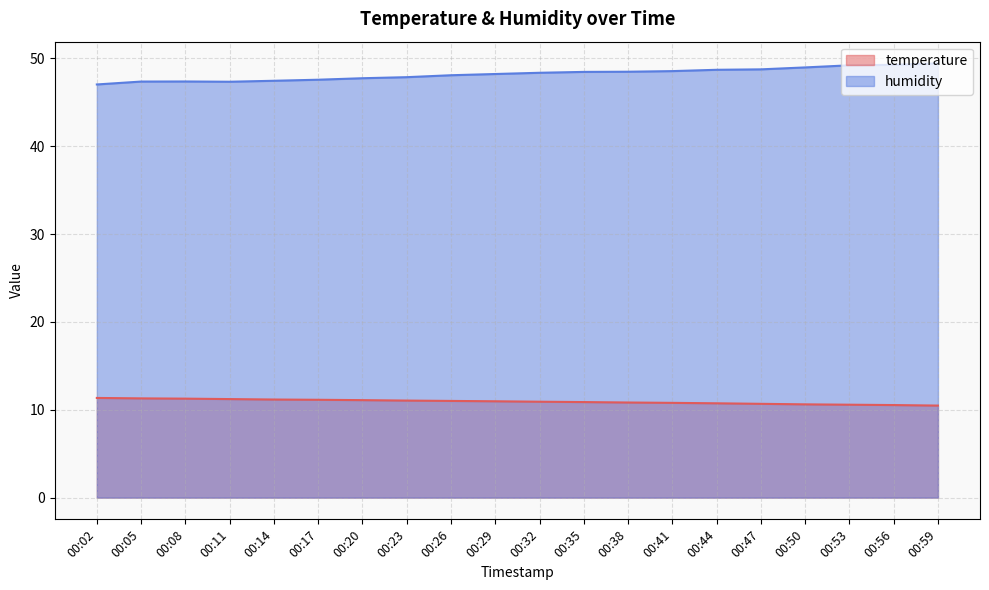

True or false: temperature and humidity cross at least once.

False